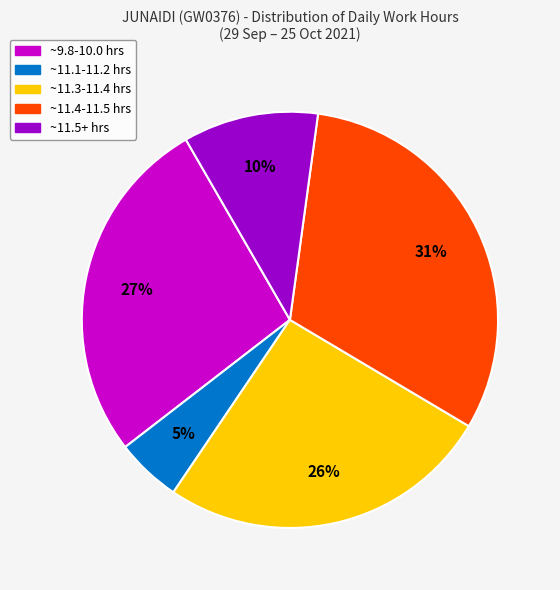

Is it true that ~9.8-10.0 hrs is 38% of the pie?

False